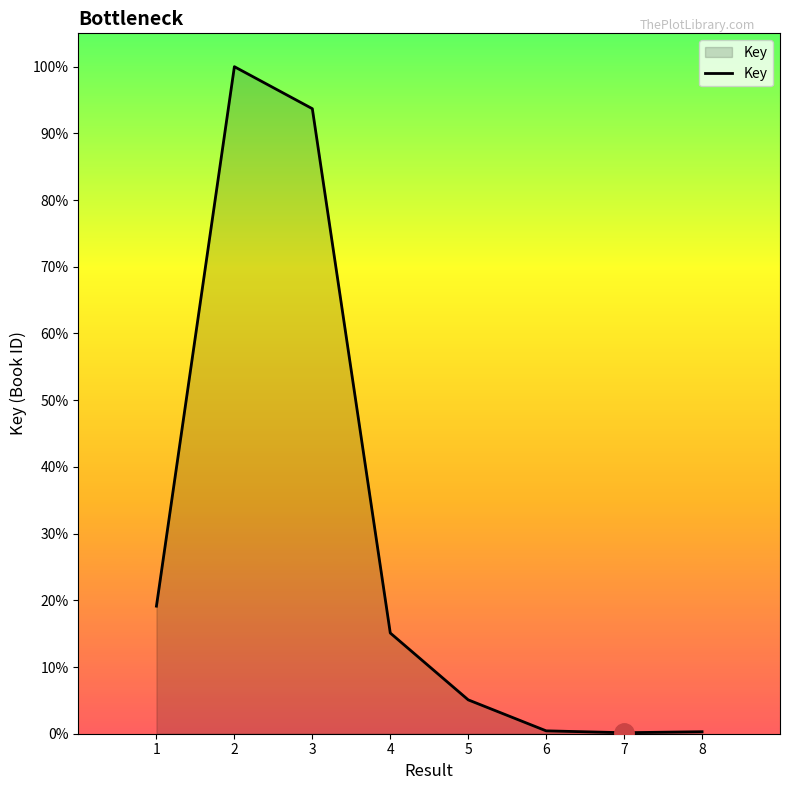

Which label corresponds to the smallest value in the chart?

7